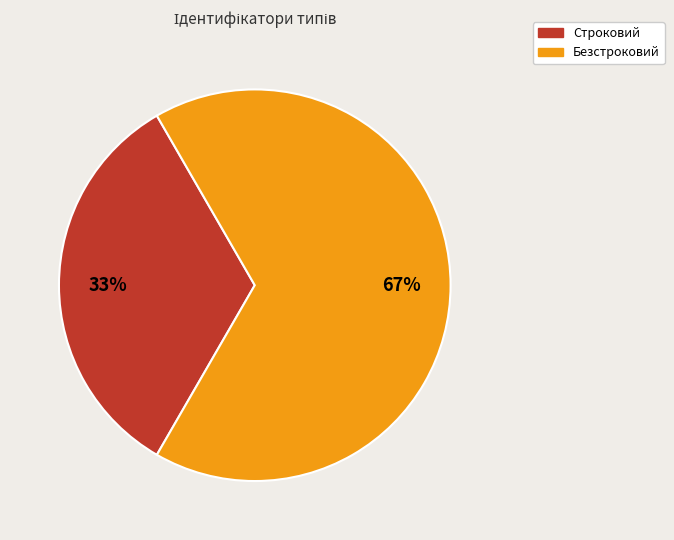

Is it true that Строковий is 46% of the pie?

False